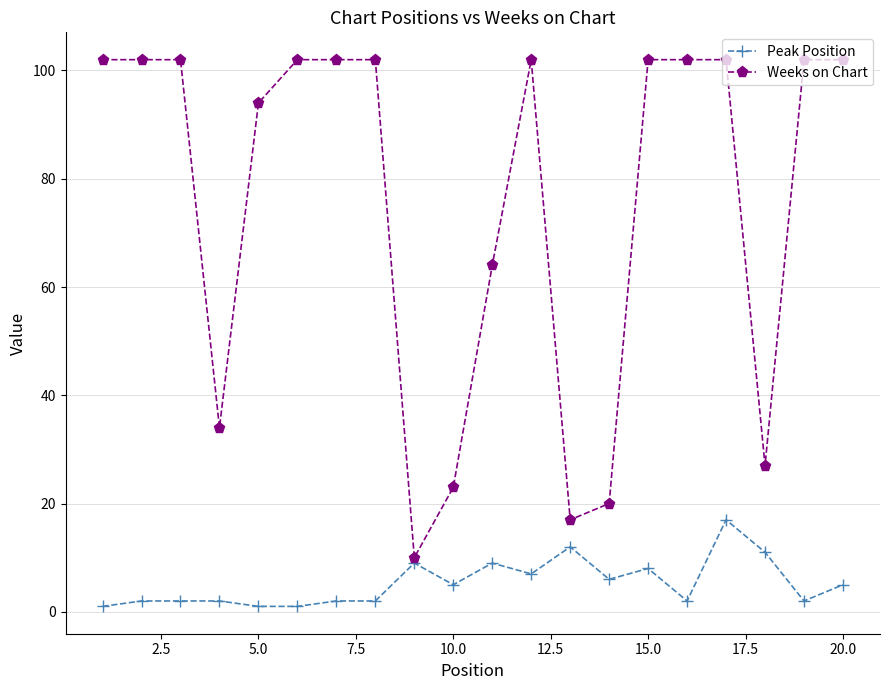

True or false: Peak Position has more than 0 interior local peaks.

True